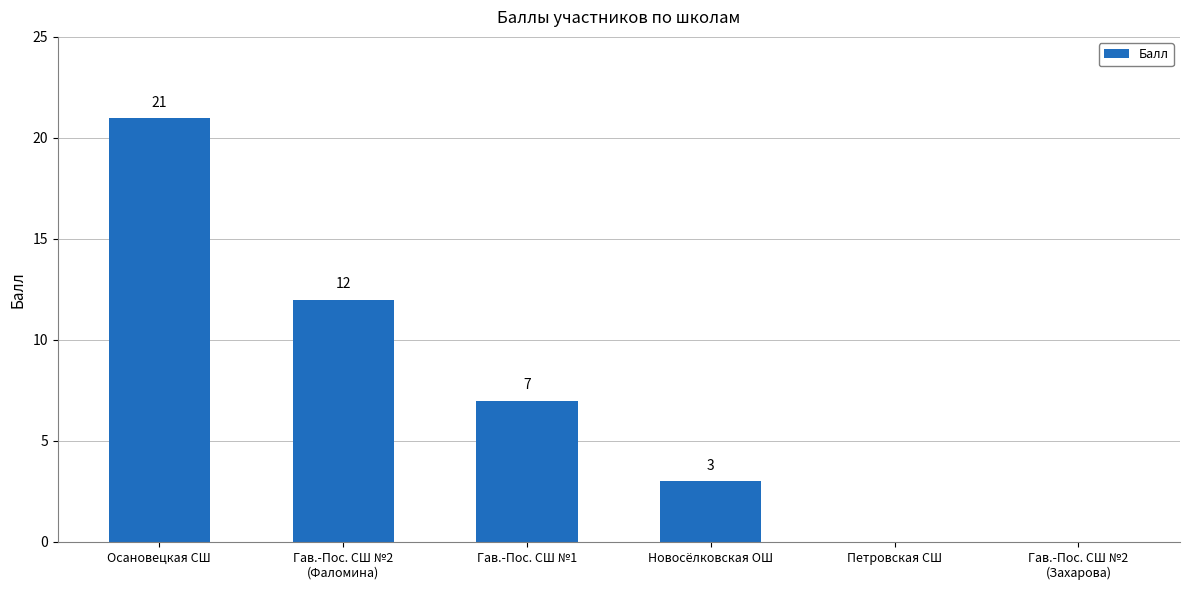

Which label corresponds to the largest value in the chart?

Осановецкая СШ